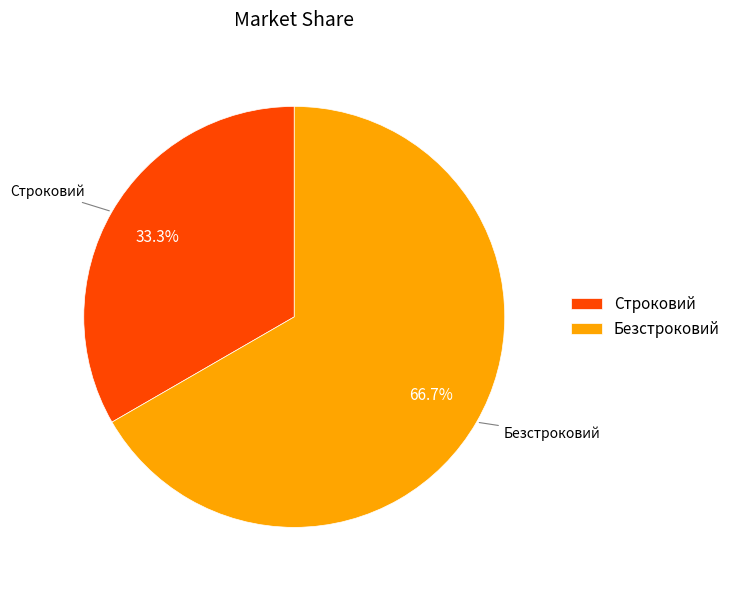

Which slice represents more than half of the pie?

Безстроковий